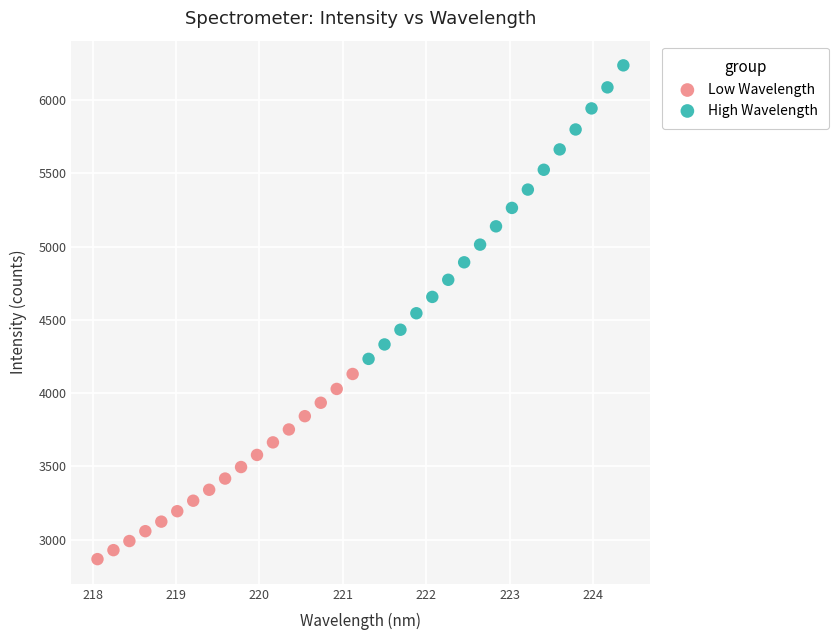

Which series reaches the minimum Y coordinate?

Low Wavelength